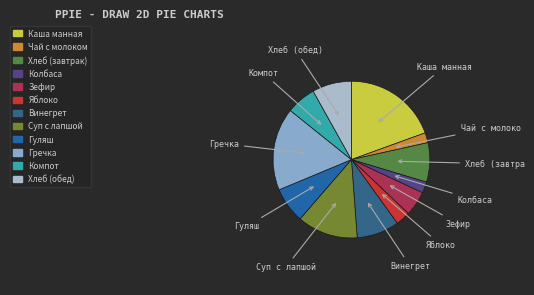

How many segments does this pie chart have?

12